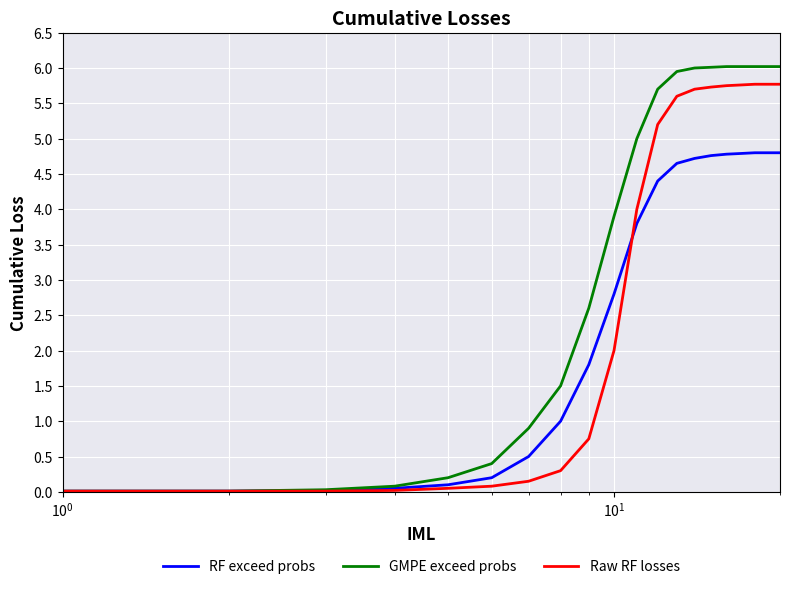

Rank the series by their average value, from lowest to highest.

RF exceed probs, Raw RF losses, GMPE exceed probs